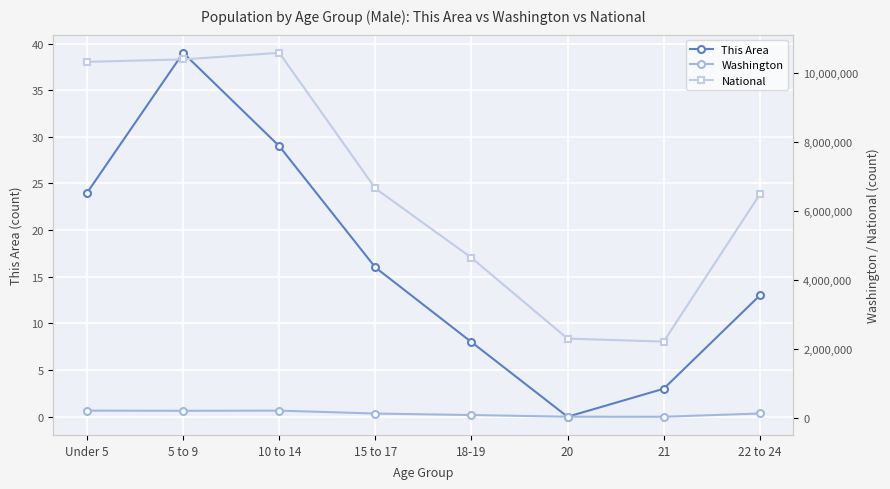

Which series has the widest spread of values?

National